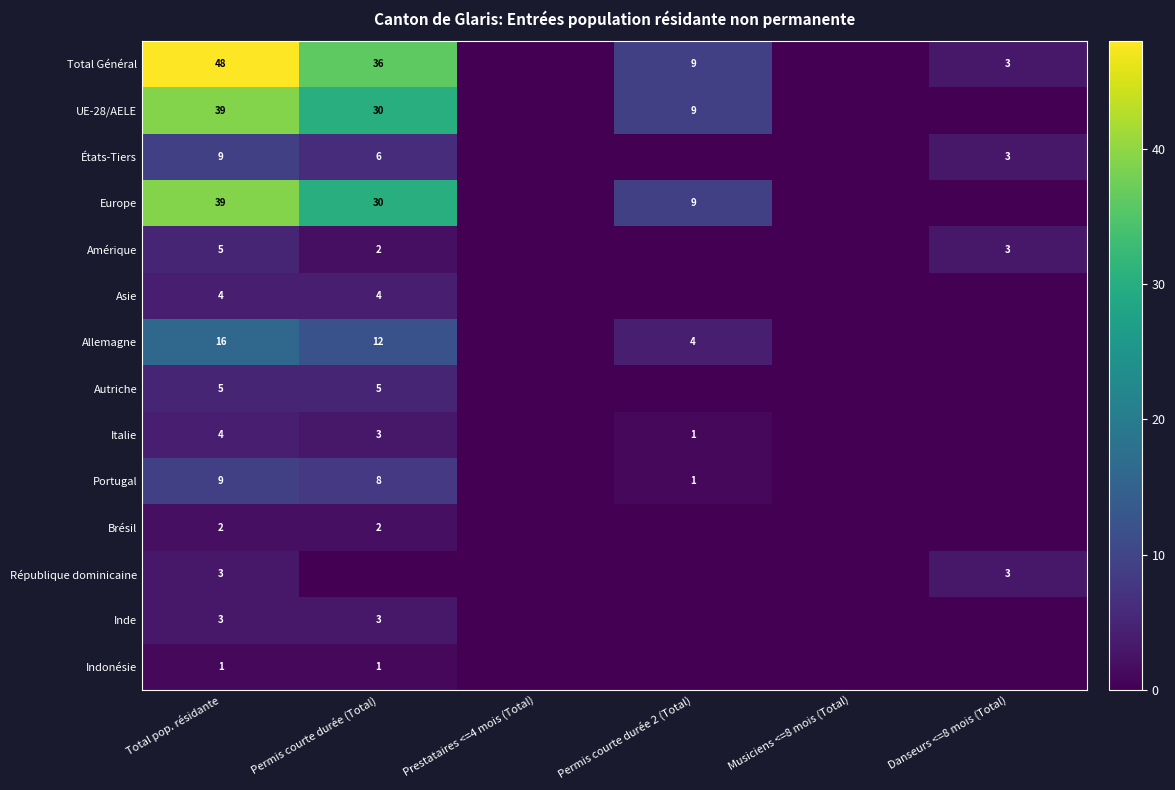

What is the total value across all series at Permis courte durée (Total)?

142